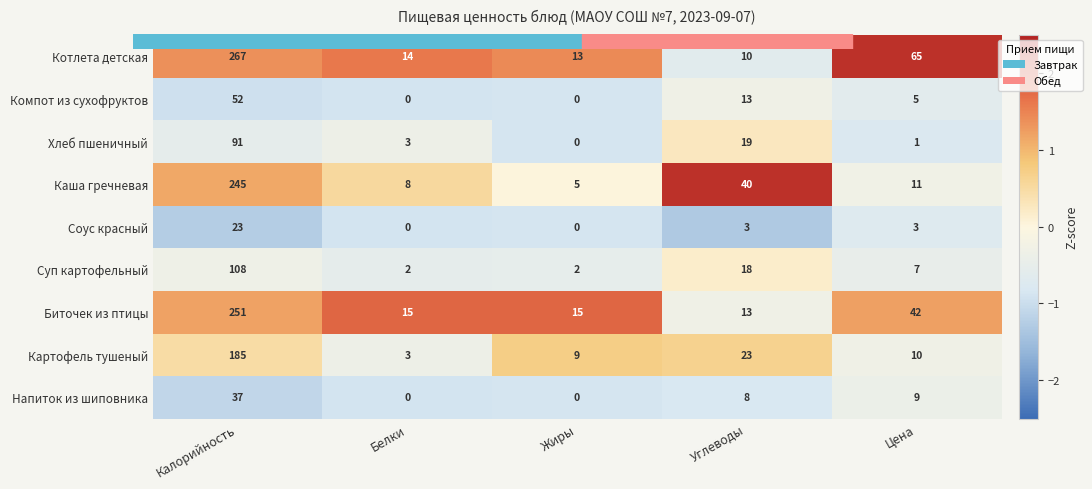

At which label is Биточек из птицы closest to 132?

Цена